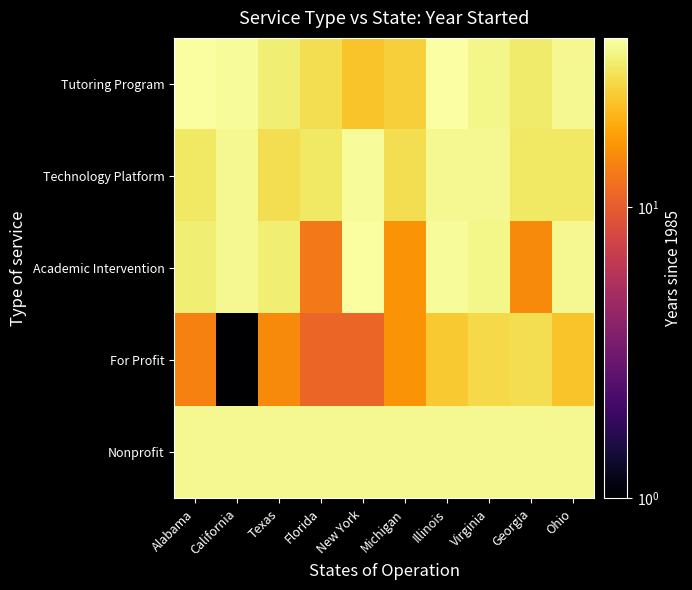

Reading right to left, list all the values displayed in this chart.

Tutoring Program: Ohio=35	Georgia=31	Virginia=34	Illinois=38	Michigan=25	New York=23	Florida=28	Texas=32	California=36	Alabama=37
Technology Platform: Ohio=30	Georgia=30	Virginia=35	Illinois=35	Michigan=28	New York=36	Florida=30	Texas=28	California=35	Alabama=30
Academic Intervention: Ohio=35	Georgia=15	Virginia=34	Illinois=36	Michigan=16	New York=37	Florida=13	Texas=32	California=35	Alabama=32
For Profit: Ohio=23	Georgia=28	Virginia=27	Illinois=24	Michigan=16	New York=11	Florida=11	Texas=15	California=1	Alabama=14
Nonprofit: Ohio=35	Georgia=35	Virginia=35	Illinois=35	Michigan=35	New York=35	Florida=35	Texas=35	California=35	Alabama=35